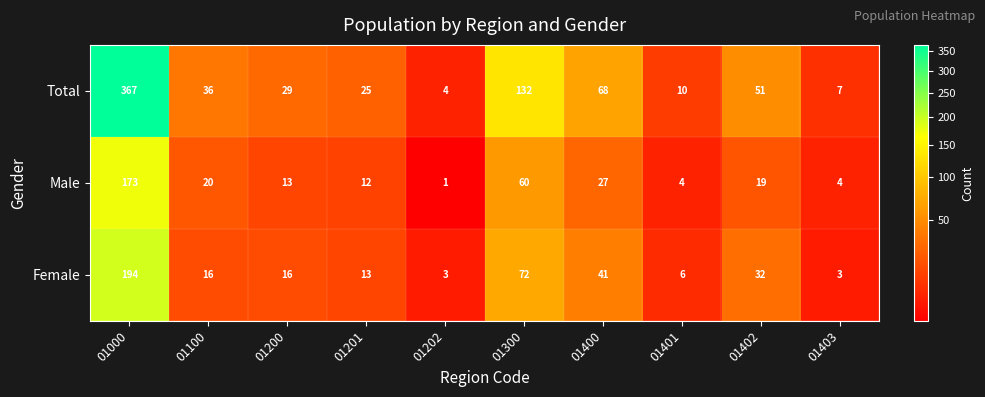

What is the total value across all series at 01000?

734